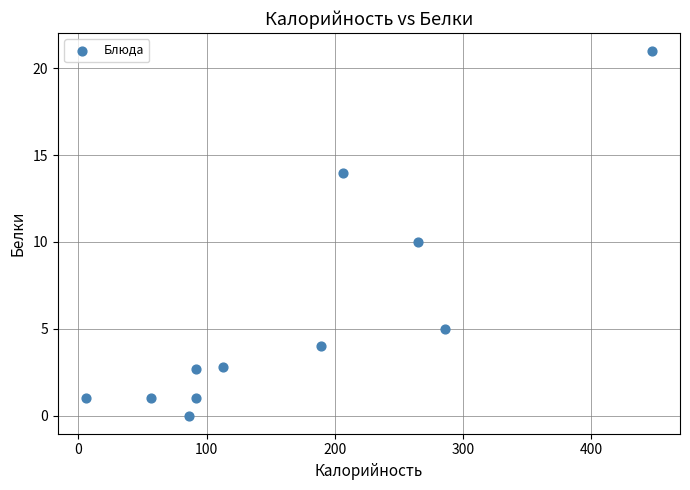

What is the average X value?

167.2